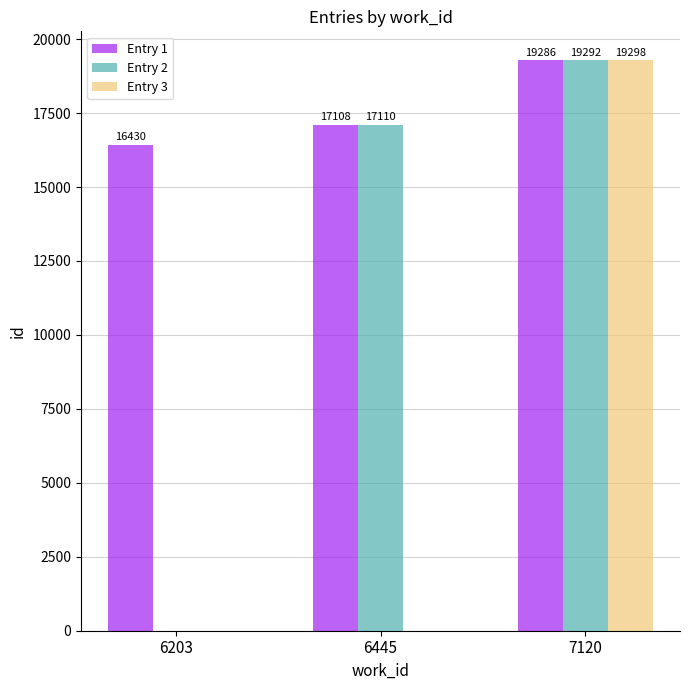

Which category has the highest value in the Entry 2 series?

7120